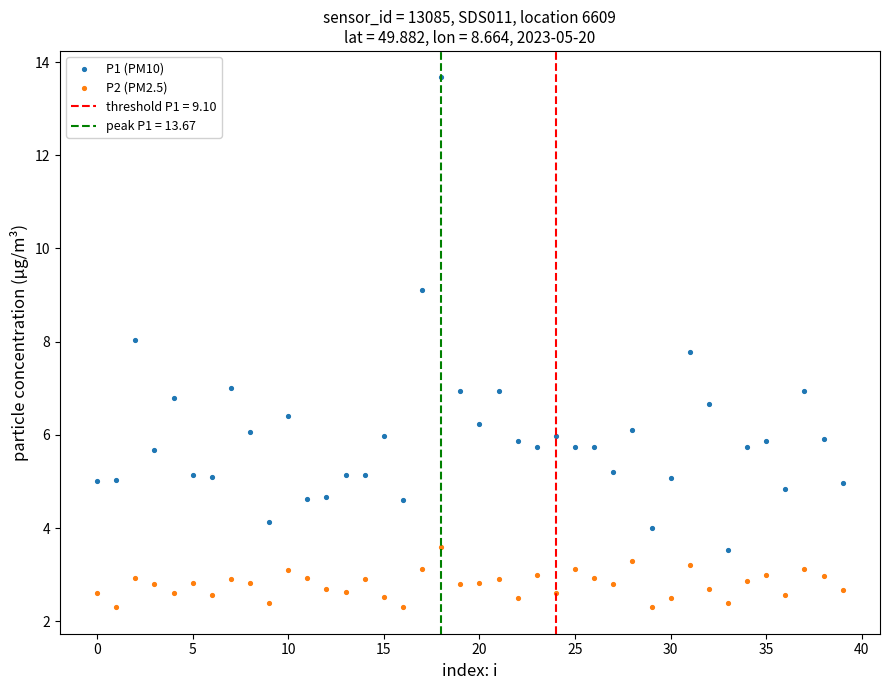

Across all data points, what is the range of Y values (max minus min)?

11.4